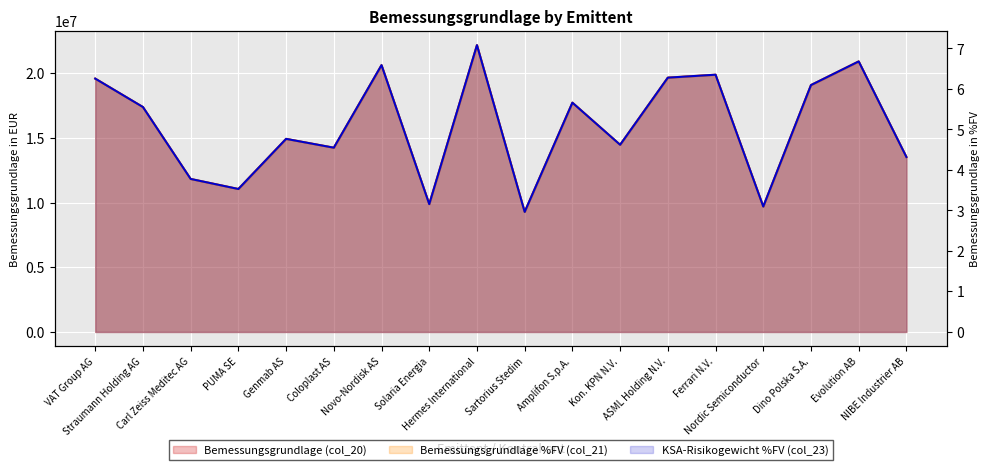

Reading left to right, what are all the values shown in this chart?

Bemessungsgrundlage (col_20): VAT Group AG=19601477.8	Straumann Holding AG=17402309.1	Carl Zeiss Meditec AG=11838768.3	PUMA SE=11061015.5	Genmab AS=14938797.5	Coloplast AS=14256391.0	Novo-Nordisk AS=20643985.1	Solaria Energia=9891190.3	Hermes International=22190870.0	Sartorius Stedim=9289175.0	Amplifon S.p.A.=17739983.7	Kon. KPN N.V.=14482289.7	ASML Holding N.V.=19675488.0	Ferrari N.V.=19903532.0	Nordic Semiconductor=9704245.1	Dino Polska S.A.=19101462.5	Evolution AB=20931155.4	NIBE Industrier AB=13534951.9
Bemessungsgrundlage %FV (col_21): VAT Group AG=6.3	Straumann Holding AG=5.6	Carl Zeiss Meditec AG=3.8	PUMA SE=3.5	Genmab AS=4.8	Coloplast AS=4.6	Novo-Nordisk AS=6.6	Solaria Energia=3.2	Hermes International=7.1	Sartorius Stedim=3.0	Amplifon S.p.A.=5.7	Kon. KPN N.V.=4.6	ASML Holding N.V.=6.3	Ferrari N.V.=6.4	Nordic Semiconductor=3.1	Dino Polska S.A.=6.1	Evolution AB=6.7	NIBE Industrier AB=4.3
KSA-Risikogewicht %FV (col_23): VAT Group AG=6.3	Straumann Holding AG=5.6	Carl Zeiss Meditec AG=3.8	PUMA SE=3.5	Genmab AS=4.8	Coloplast AS=4.6	Novo-Nordisk AS=6.6	Solaria Energia=3.2	Hermes International=7.1	Sartorius Stedim=3.0	Amplifon S.p.A.=5.7	Kon. KPN N.V.=4.6	ASML Holding N.V.=6.3	Ferrari N.V.=6.4	Nordic Semiconductor=3.1	Dino Polska S.A.=6.1	Evolution AB=6.7	NIBE Industrier AB=4.3